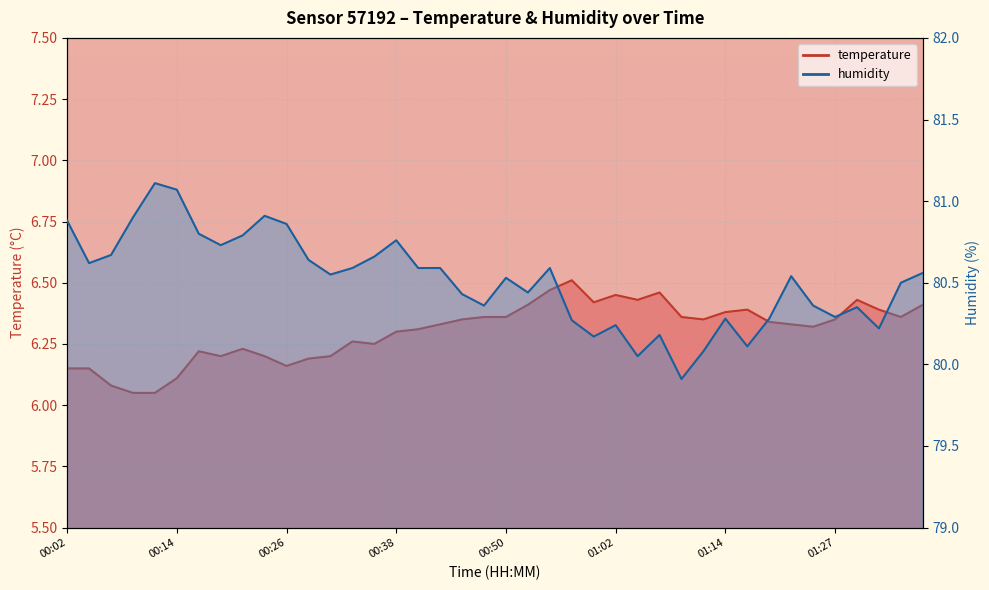

At 00:06, list the series in order from largest to smallest.

humidity, temperature